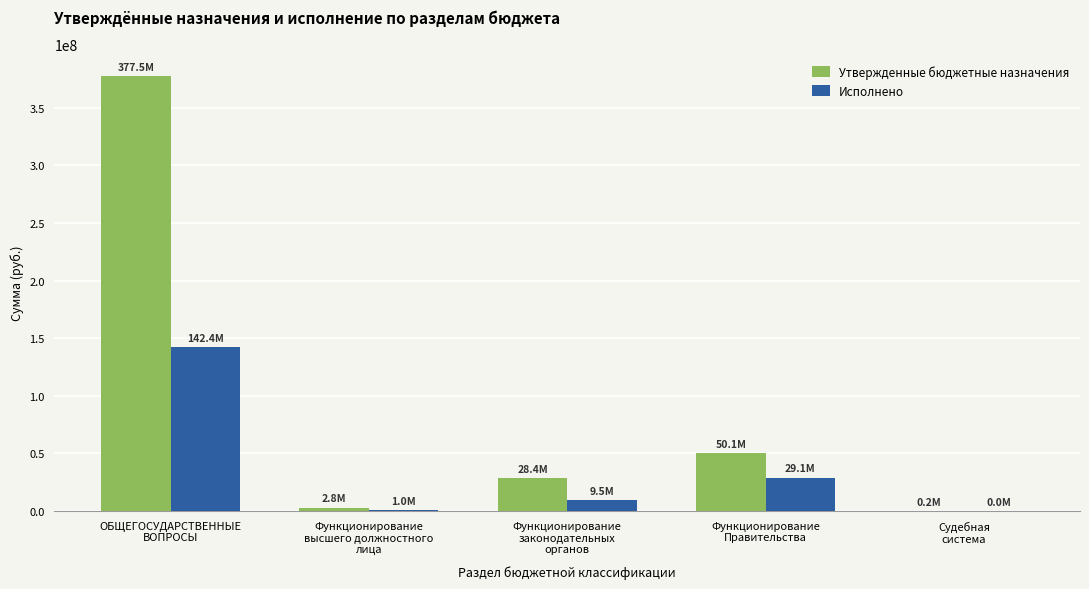

What are all the series names shown in the legend?

Утвержденные бюджетные назначения, Исполнено